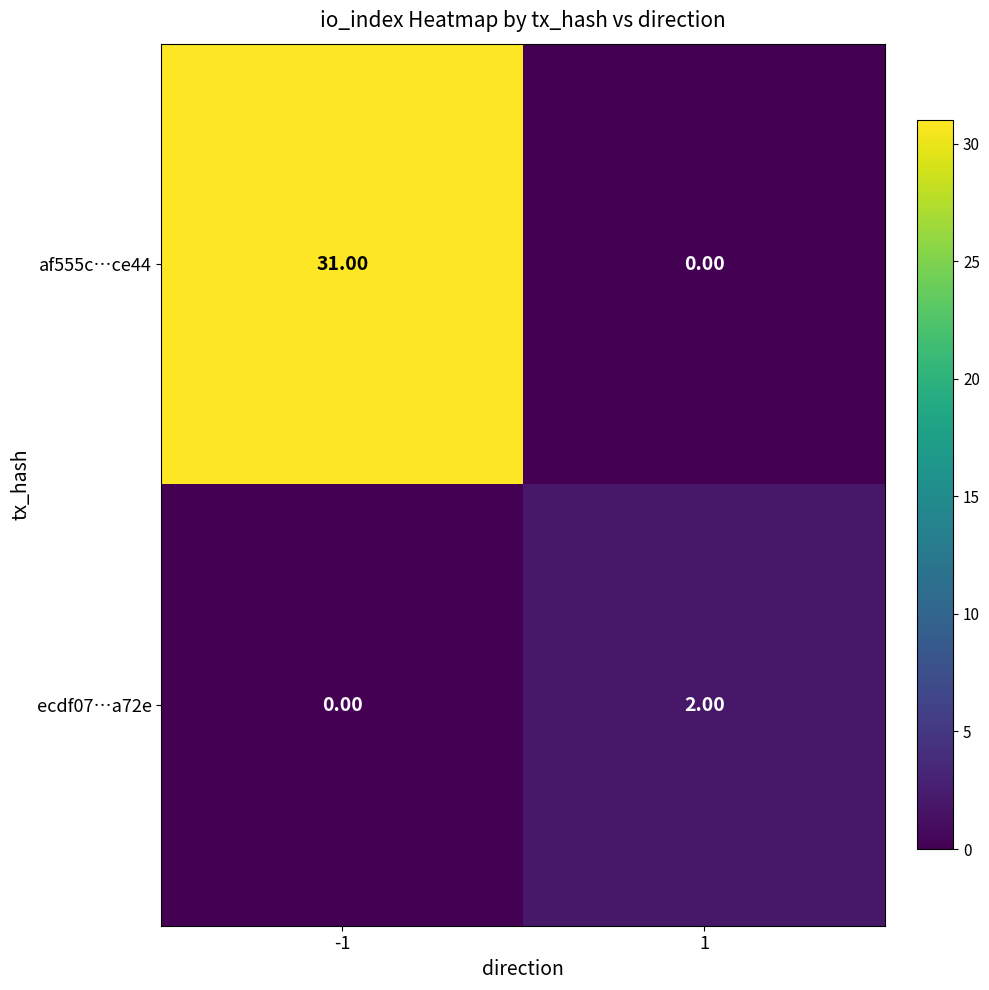

Which series has the largest range (max minus min)?

af555c…ce44